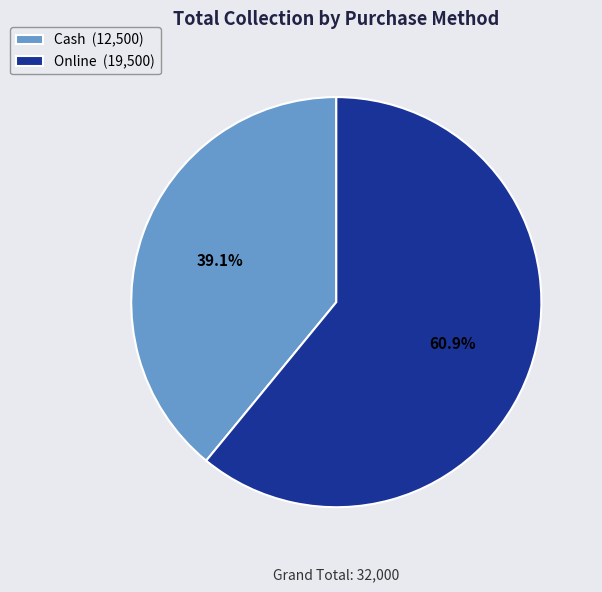

Do Online and Cash together represent more than half of the pie?

Yes